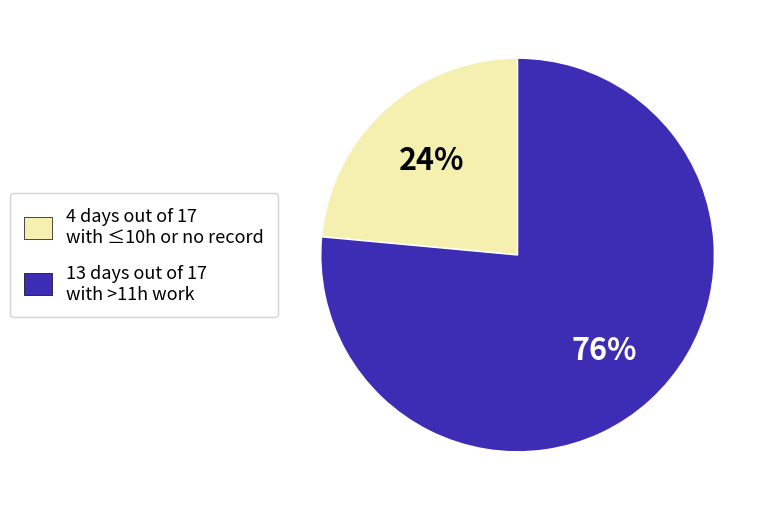

Is there a majority slice in this chart?

Yes